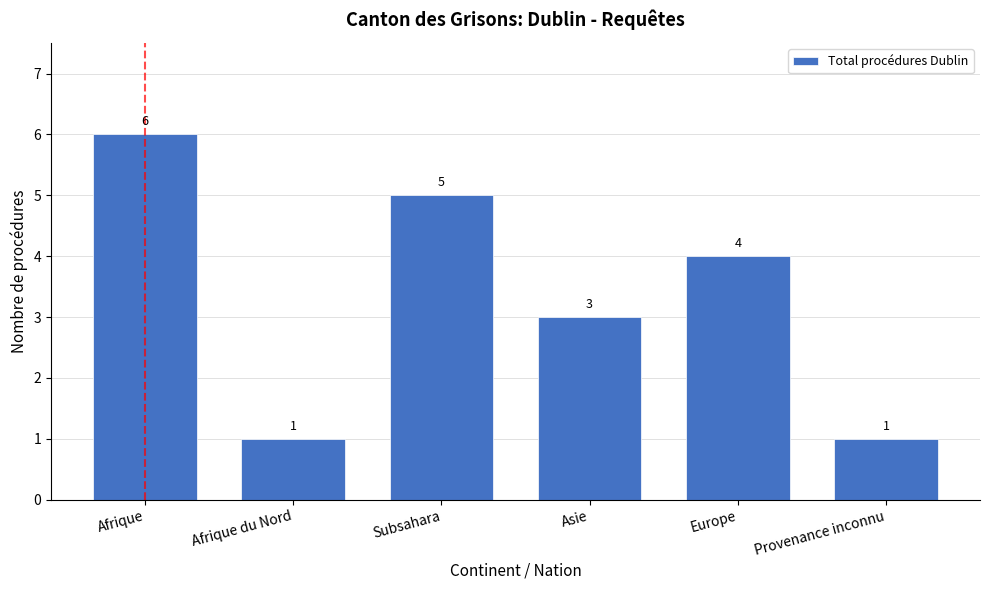

Reading left to right, what are all the values shown in this chart?

6	1	5	3	4	1